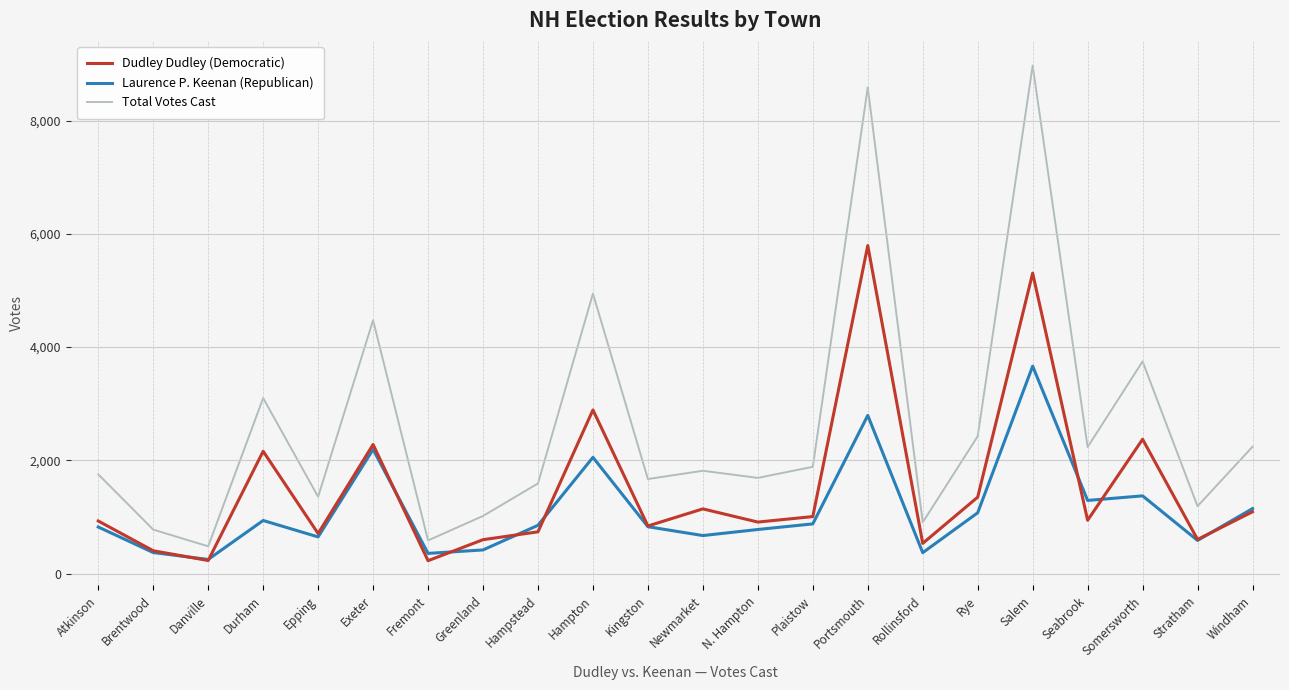

List the series in order of their peak value, highest first.

Total Votes Cast, Dudley Dudley (Democratic), Laurence P. Keenan (Republican)